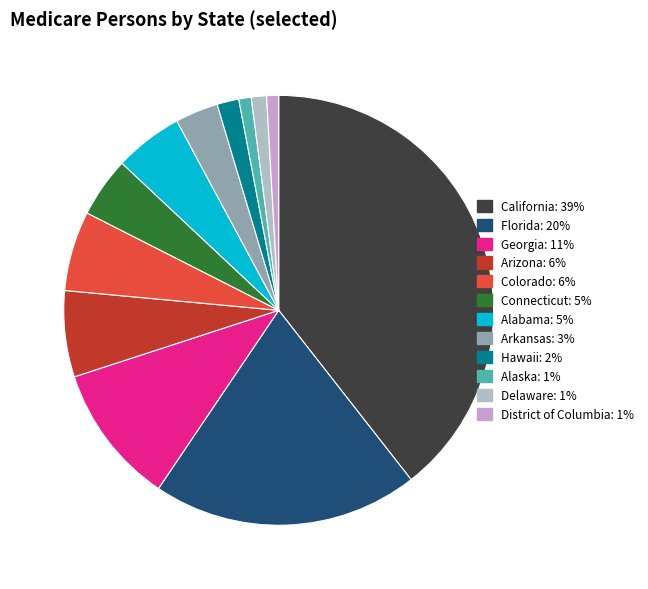

Is it true that Connecticut is 16% of the pie?

False